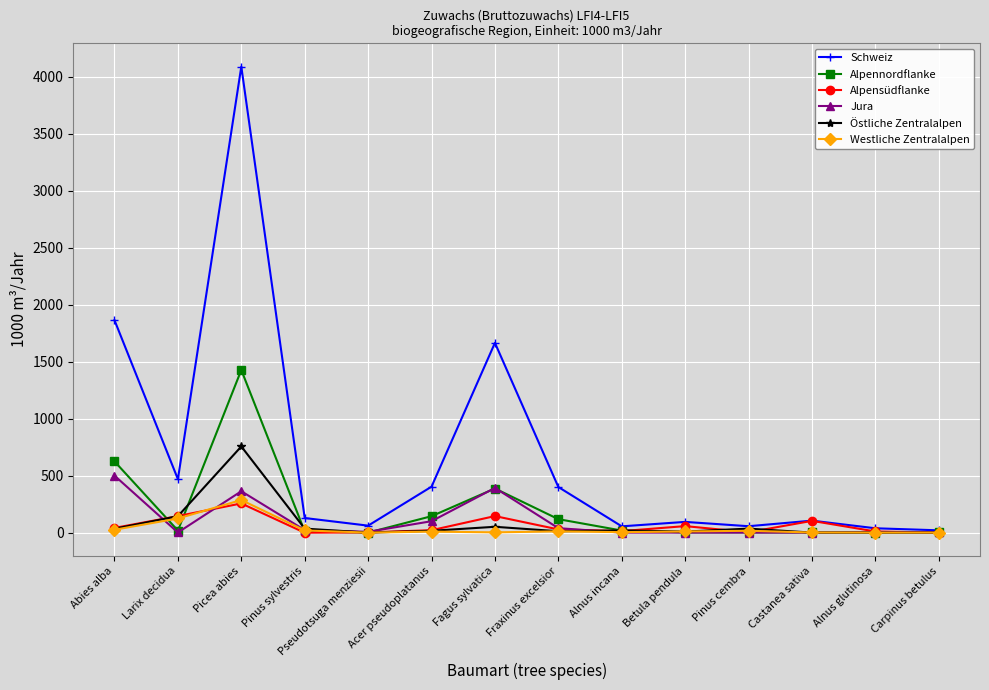

Between Fagus sylvatica and Alnus glutinosa, which series saw the biggest shift?

Schweiz